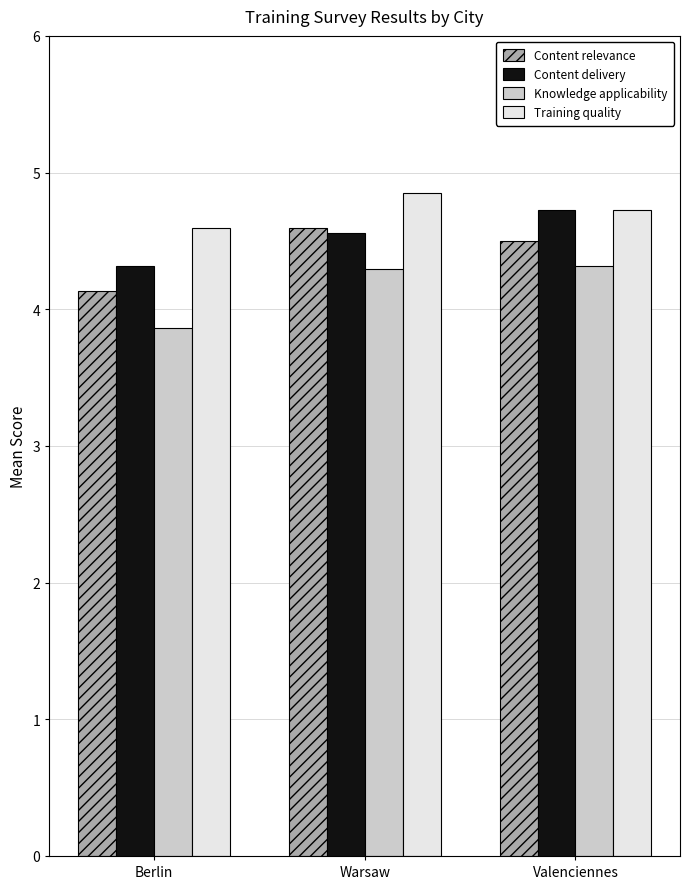

How many Training quality values are between 4 and 5?

3